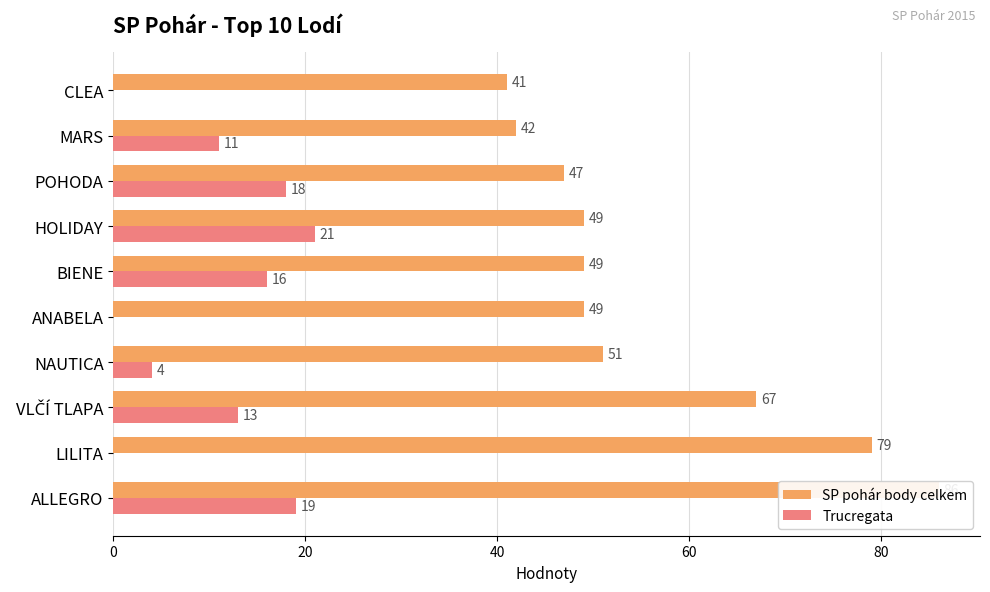

Which series changed the most between LILITA and MARS?

SP pohár body celkem